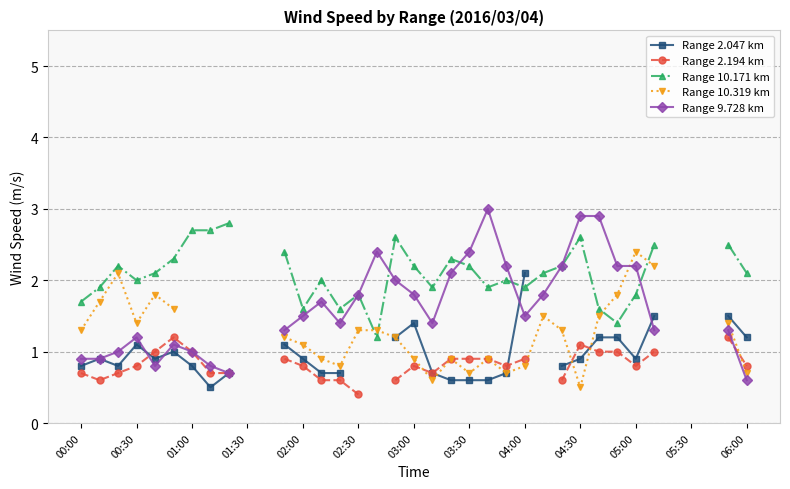

How many data points in Range 10.171 km are less than 2?

12